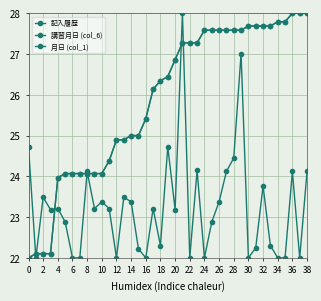

True or false: 月日 (col_1) and 記入履歴 cross at least once.

False